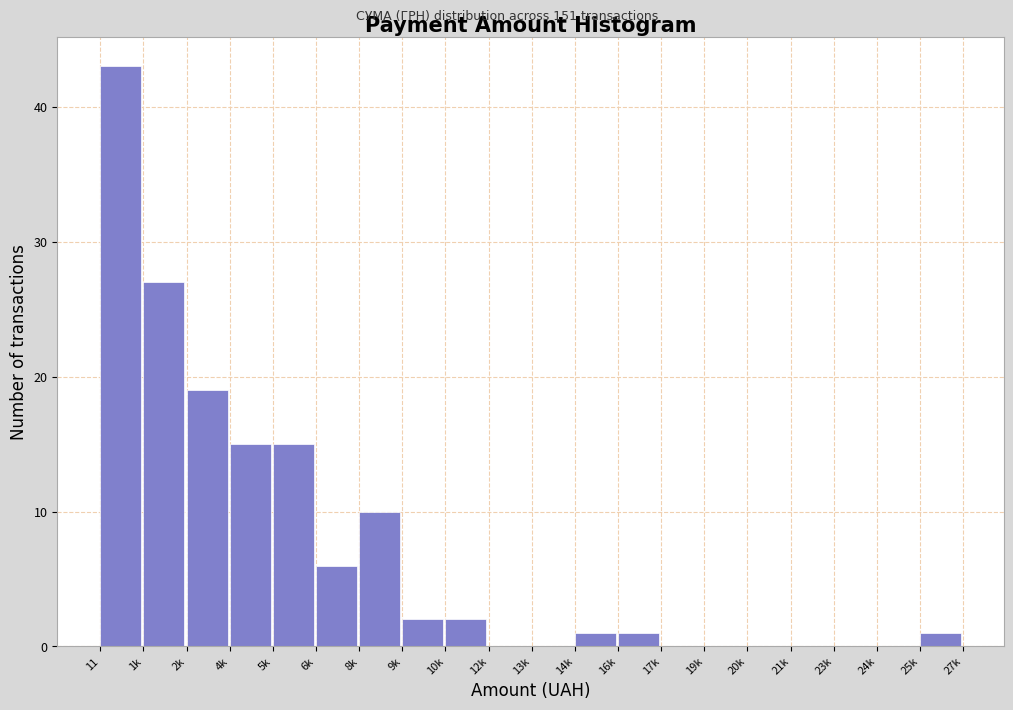

Reading left to right, extract all data points from this chart.

11=43	1k=27	2k=19	4k=15	5k=15	6k=6	8k=10	9k=2	10k=2	12k=0	13k=0	14k=1	16k=1	17k=0	19k=0	20k=0	21k=0	23k=0	24k=0	25k=1